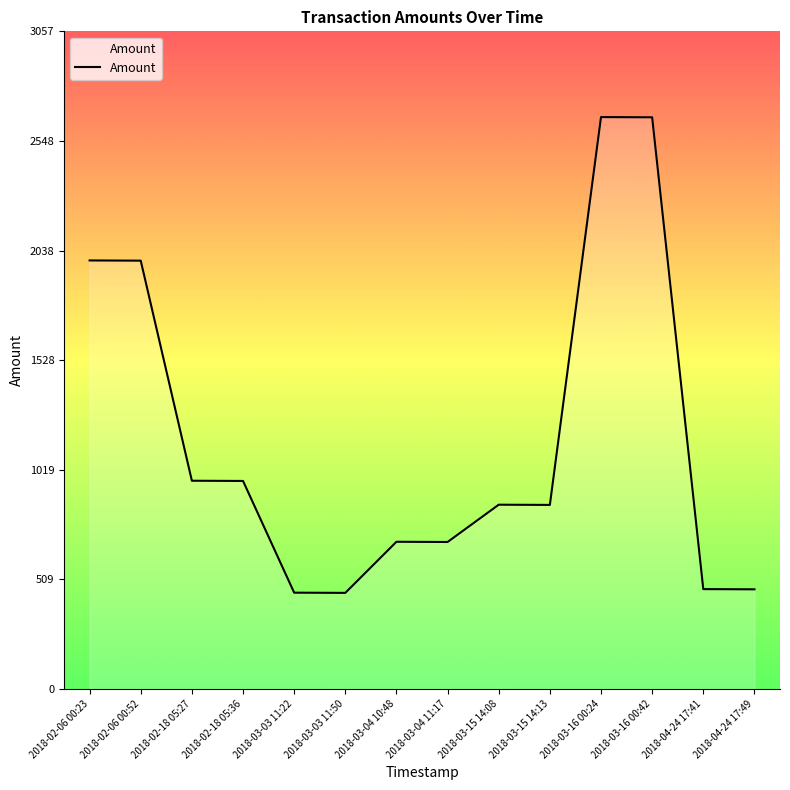

What is the difference between the maximum and minimum values?

2212.7